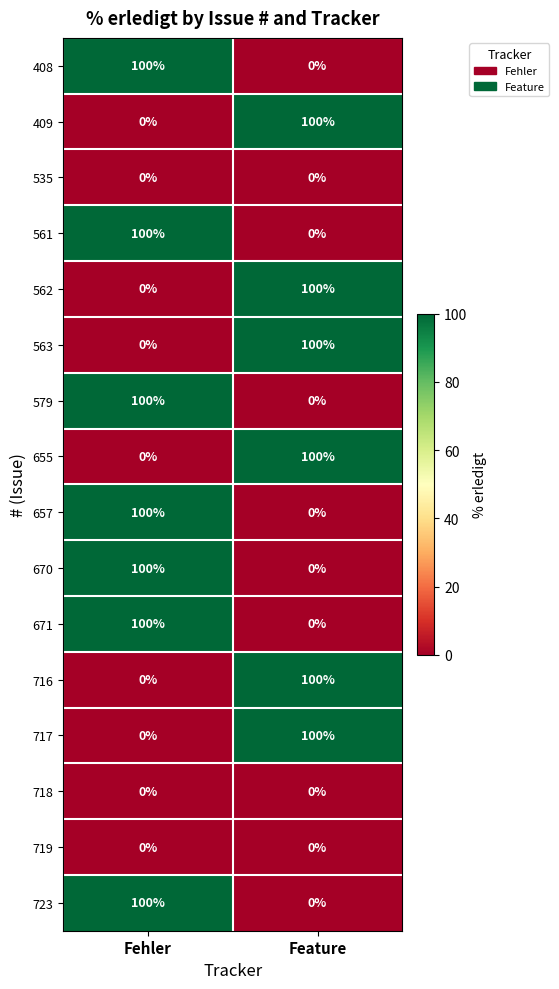

What is the difference between the highest and lowest values at Fehler?

100